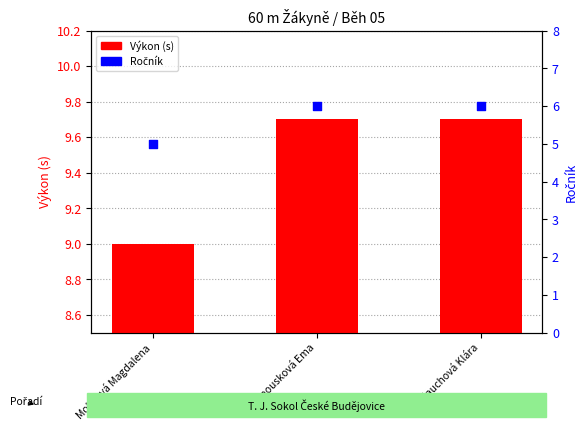

Which series has the largest total across all categories?

Výkon (s)